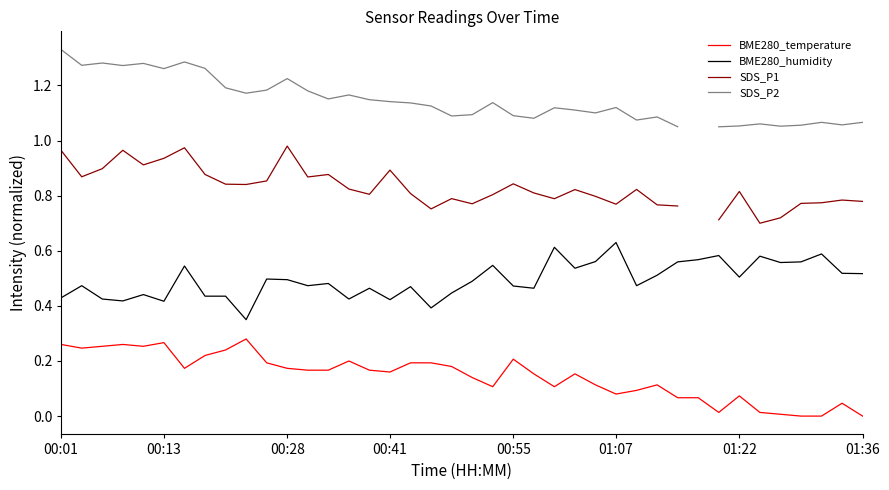

True or false: SDS_P1 and BME280_temperature cross at least once.

False